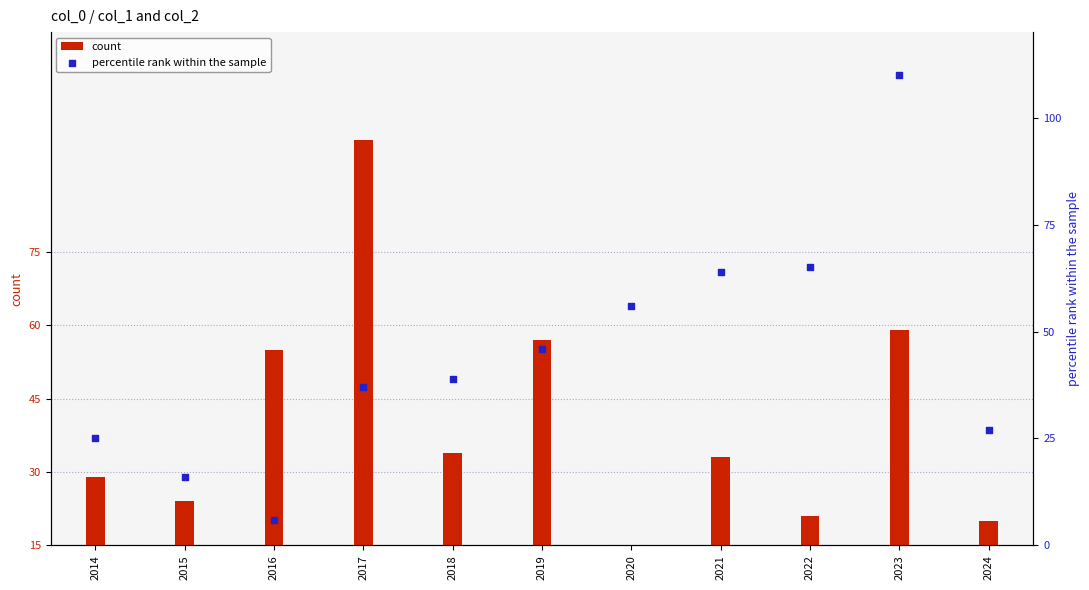

Which series contains the lowest Y value?

percentile rank within the sample